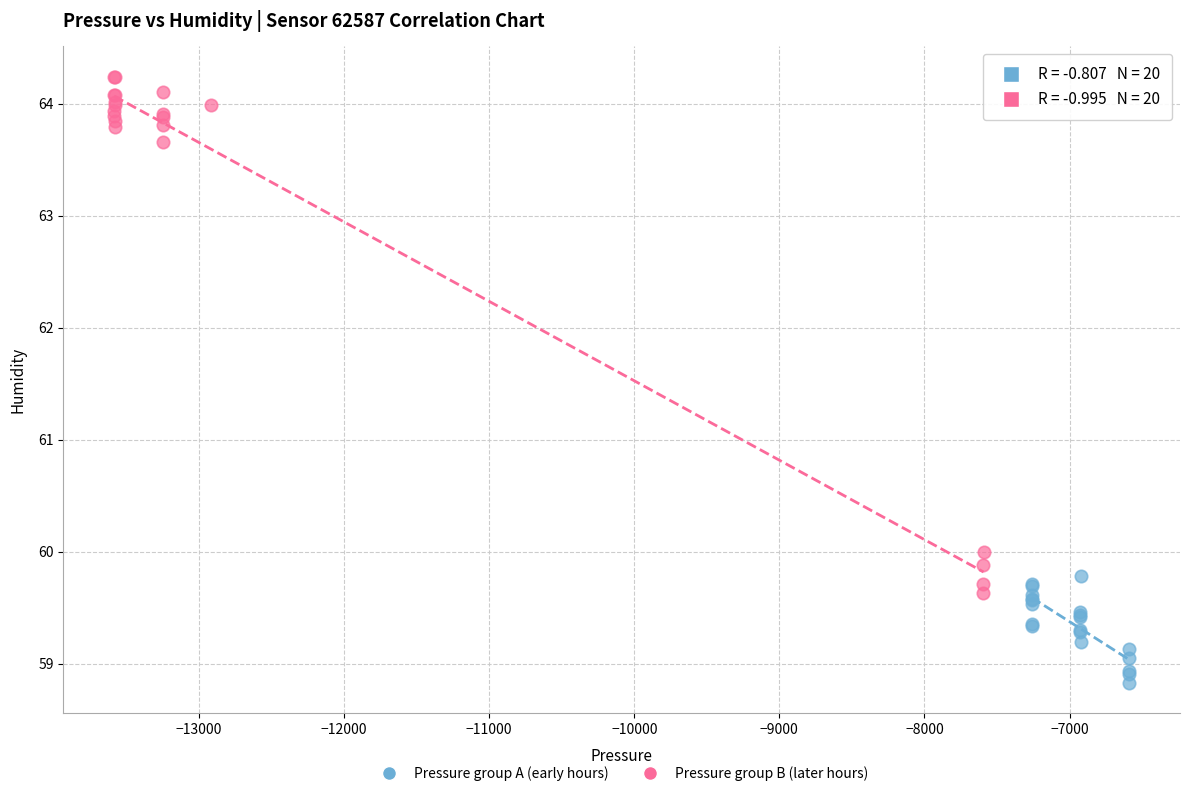

What are all the series names shown in the legend?

Pressure group A (early hours), Pressure group B (later hours)